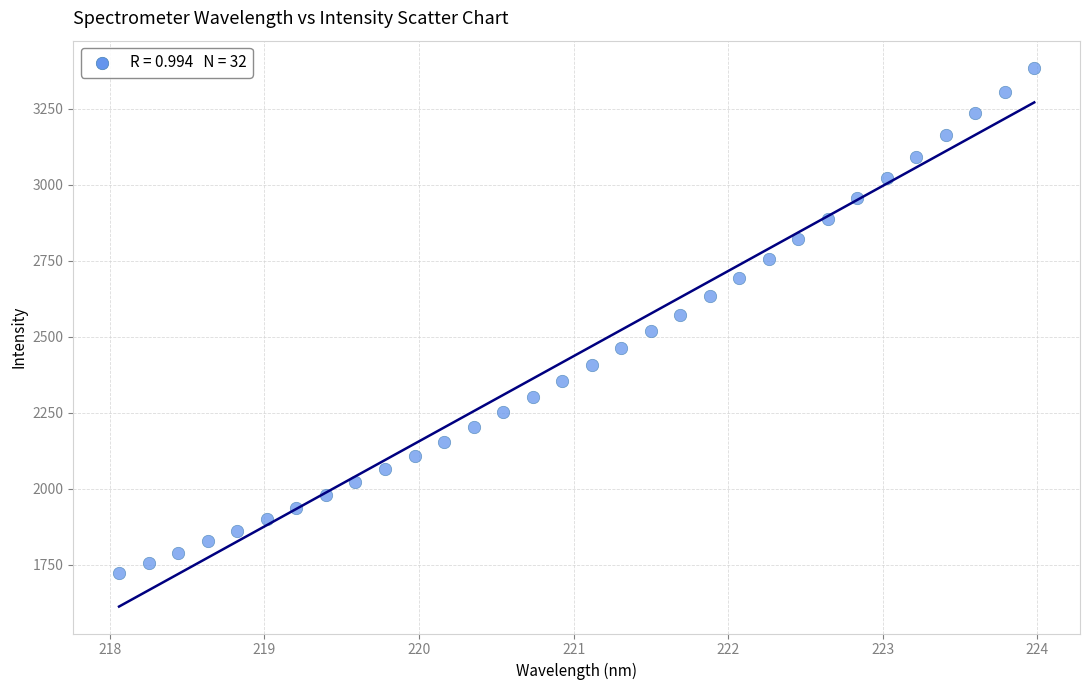

What is the range of Y values (max minus min)?

1662.7